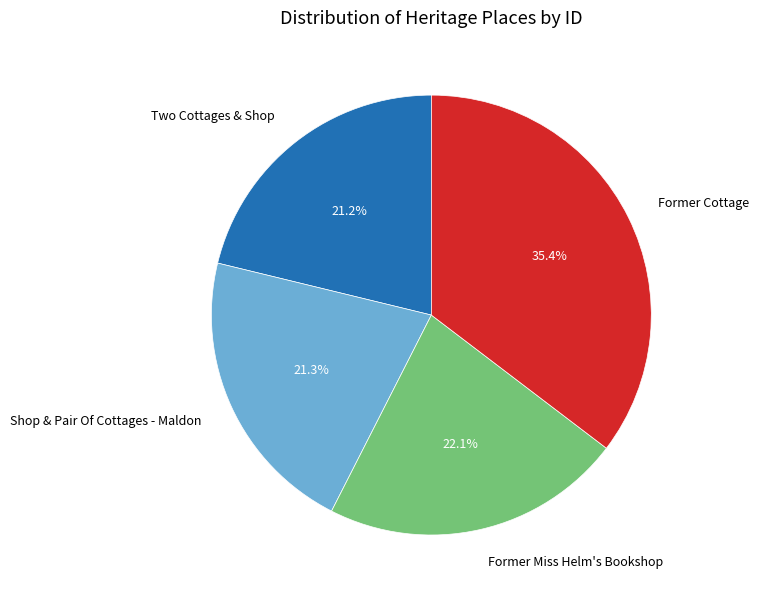

What is the ratio of the value at Shop & Pair Of Cottages - Maldon to the value at Former Miss Helm's Bookshop?

1.0